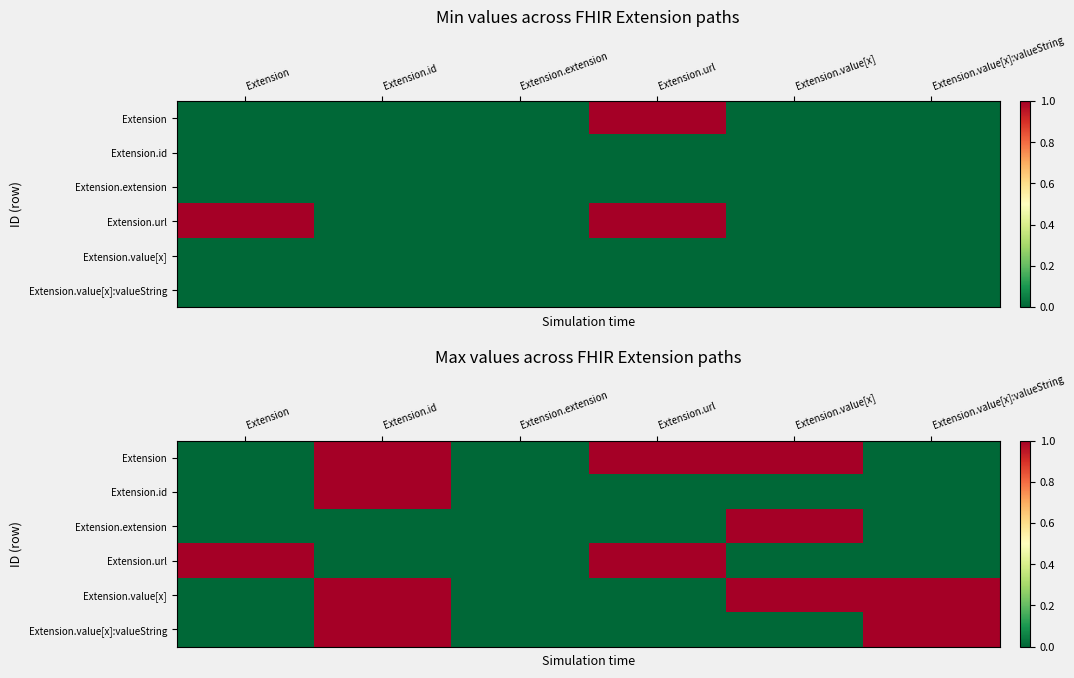

The Extension.value[x]:valueString series shows -1 at Extension.url. True or false?

False